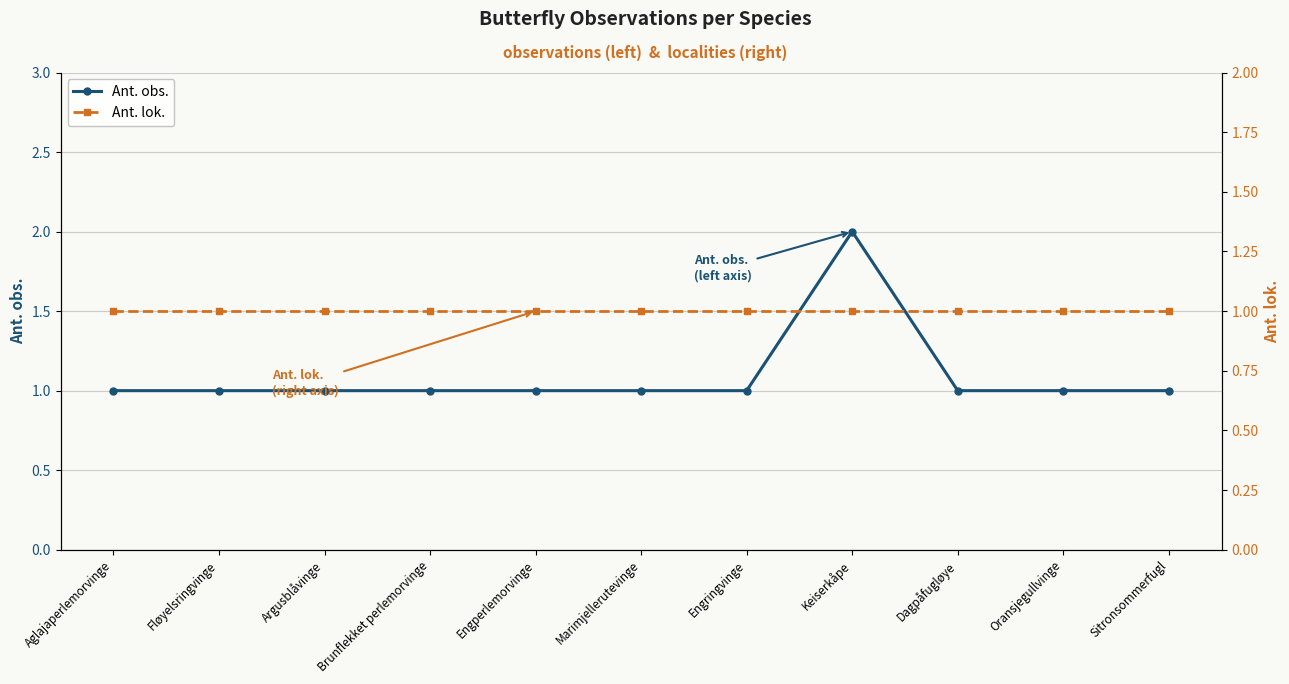

What is the sum of the Ant. obs. values at Fløyelsringvinge and Oransjegullvinge?

2